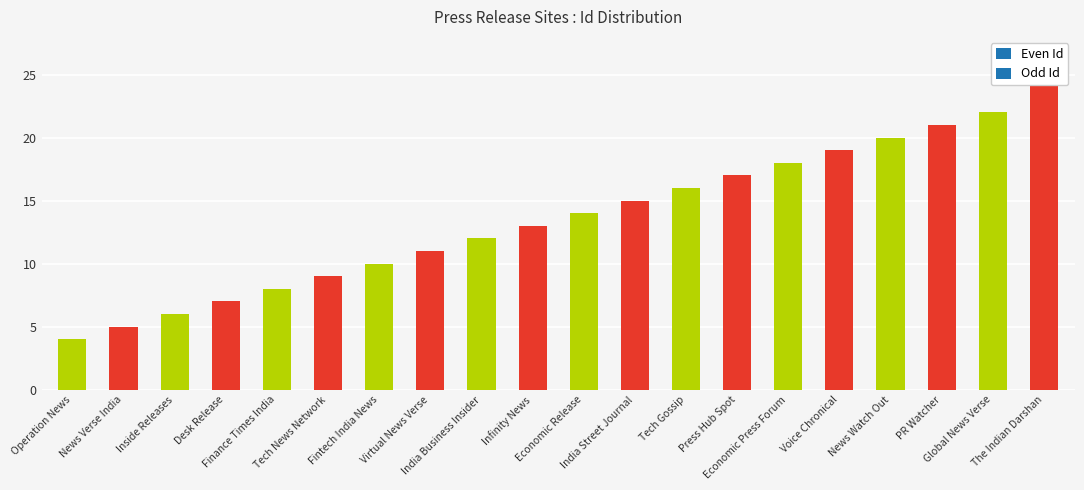

Between Desk Release and Economic Press Forum, which is larger?

Economic Press Forum